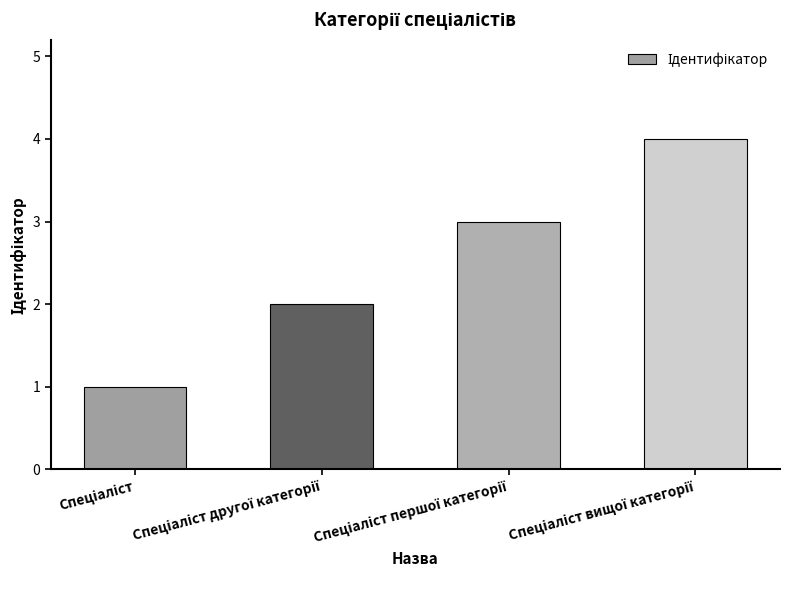

What is the sum of all values?

10